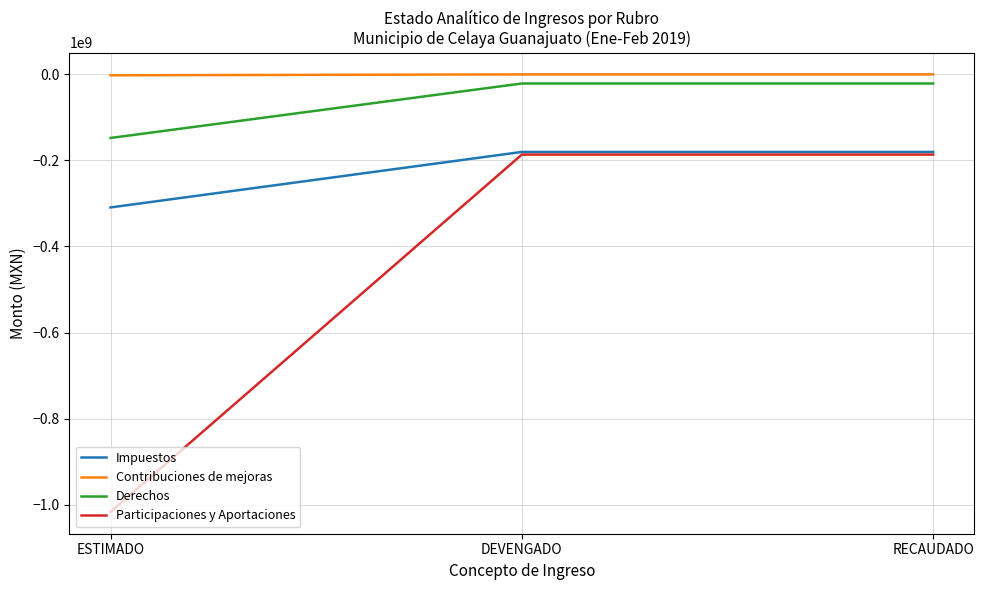

How many lines are shown in the chart?

4